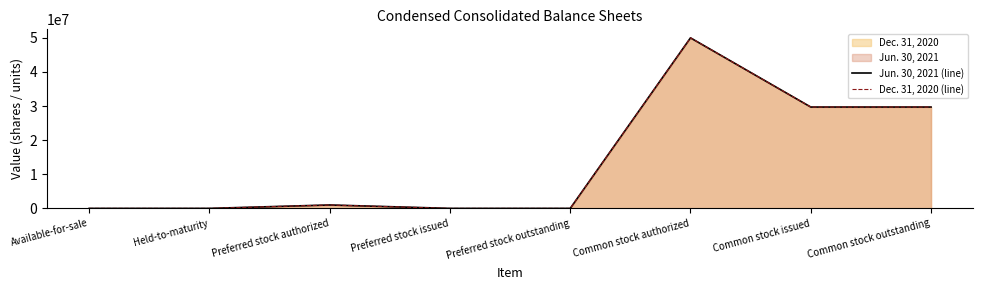

Is it true that Dec. 31, 2020 (line) equals 1000000 at Preferred stock authorized?

True